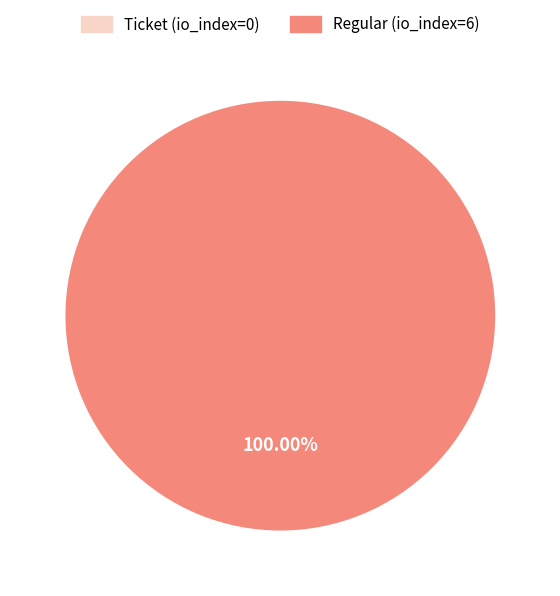

True or false: Regular (io_index=6) accounts for 100% of the total.

True